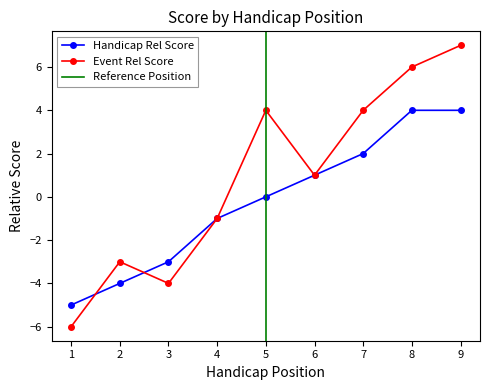

What is the sum of the handicap_relative_round_score values at 2 and 5?

-4